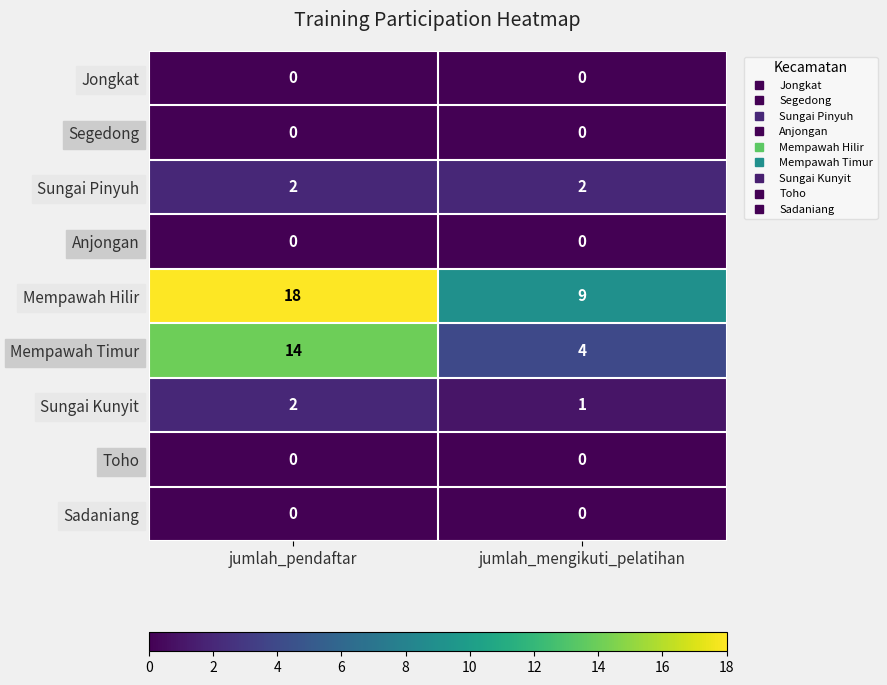

Where is Sungai Kunyit nearest to the value 1?

jumlah_mengikuti_pelatihan